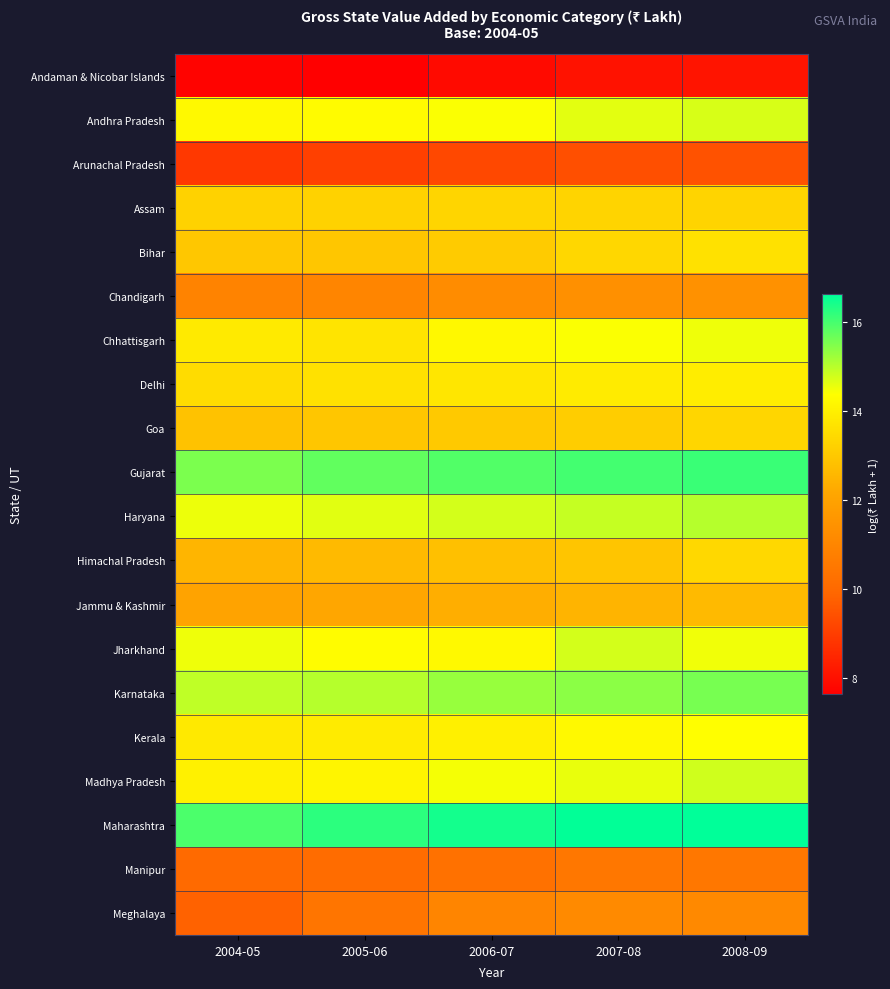

At how many categories does at least one series exceed 10?

5